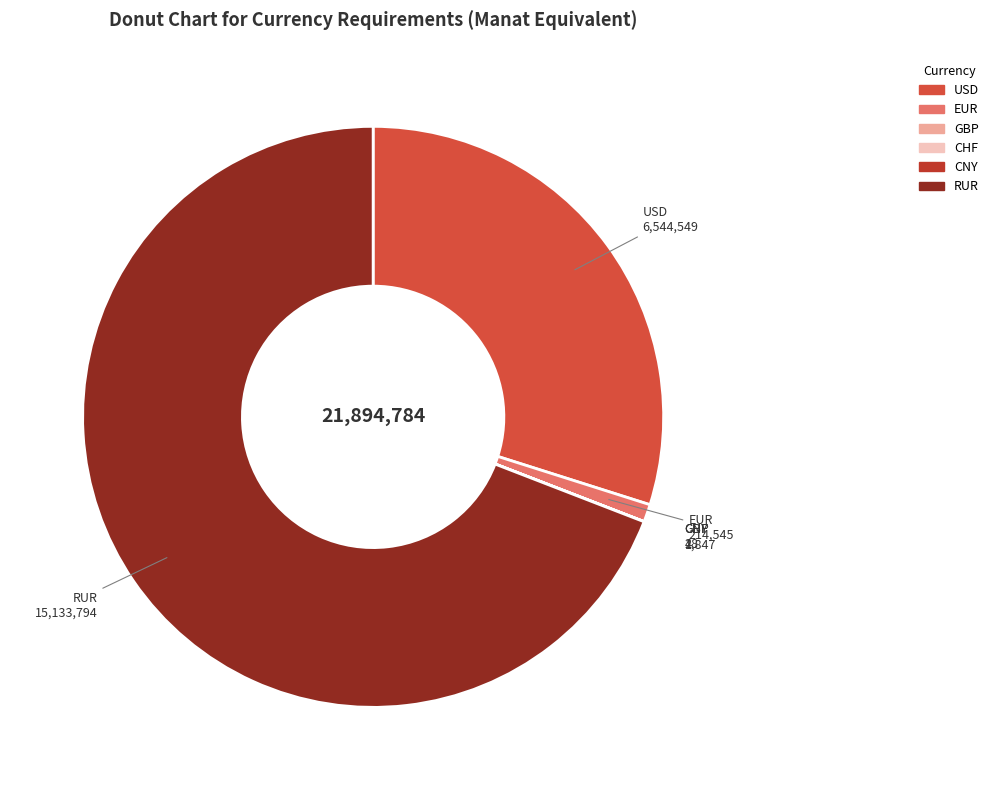

Approximately how many times larger is the value at USD compared to EUR?

30.5